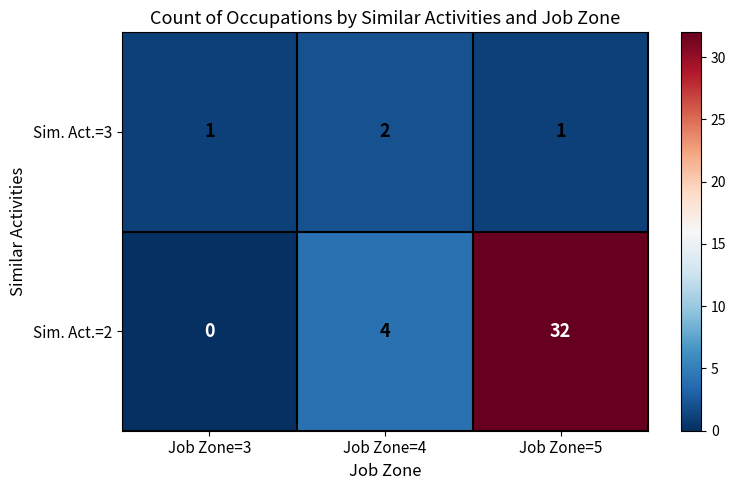

The value of Sim. Act.=3 at Job Zone=5 is 2. True or false?

False